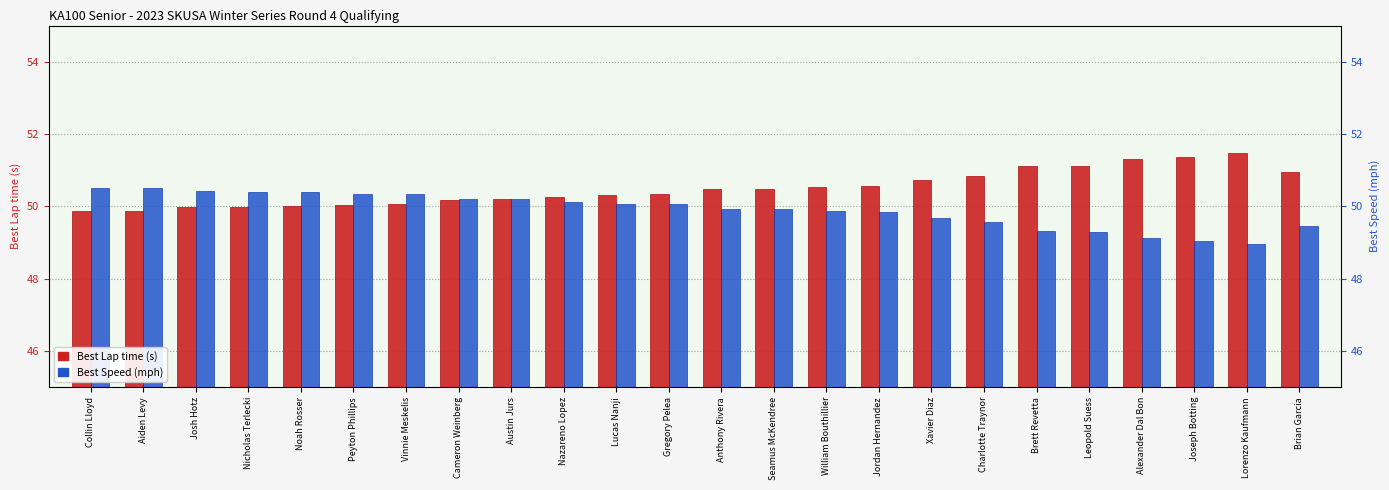

What is the sum of the Best Lap time (s) values at Cameron Weinberg and Nazareno Lopez?

100.5